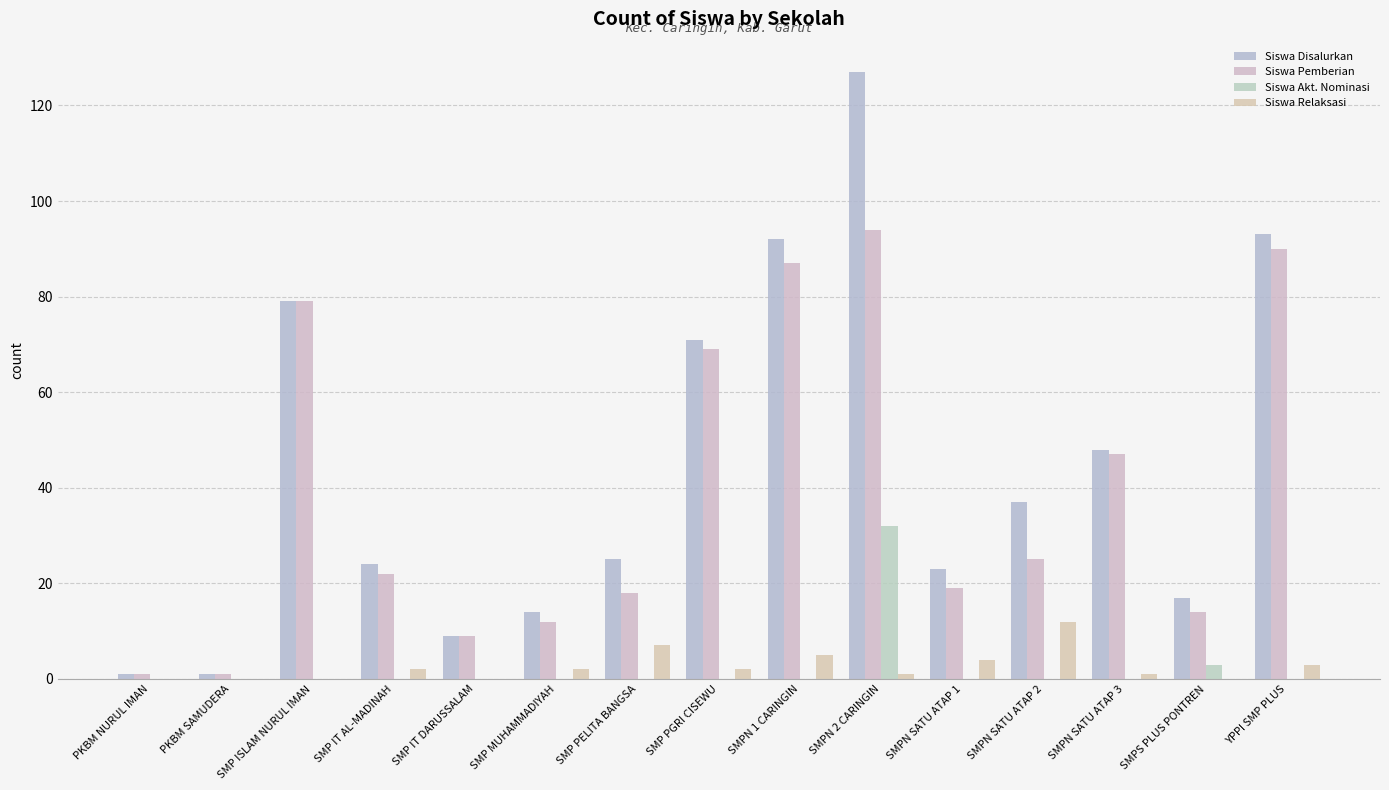

The value of Siswa Disalurkan at SMP PELITA BANGSA is 7. True or false?

False